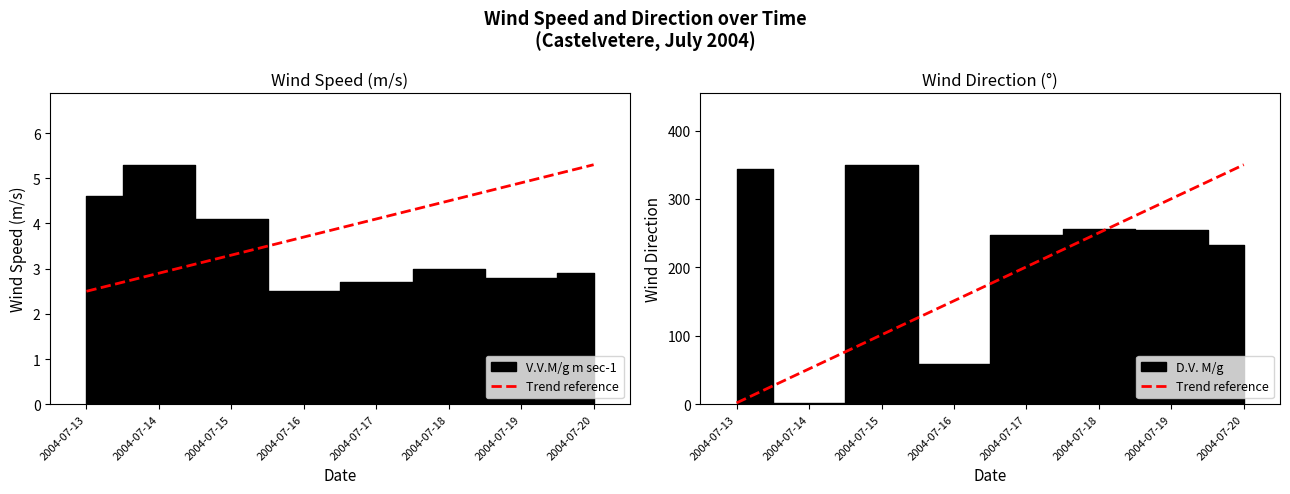

How many lines are shown in the chart?

2